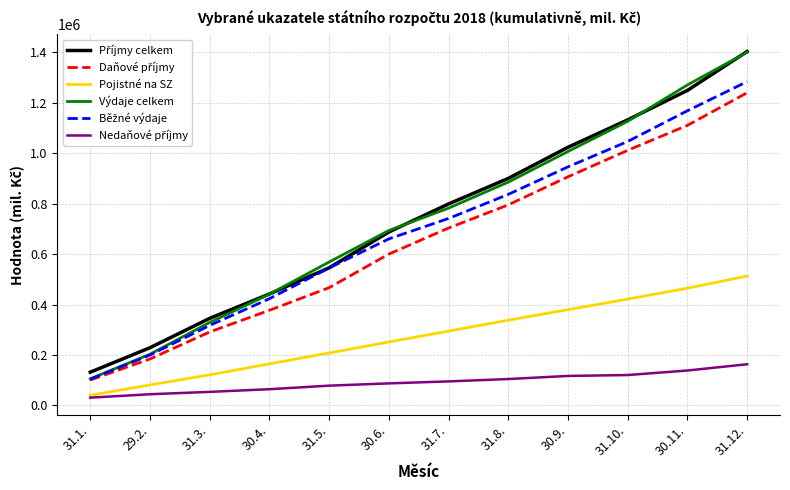

Between 31.3. and 31.12., which series saw the biggest shift?

Výdaje celkem